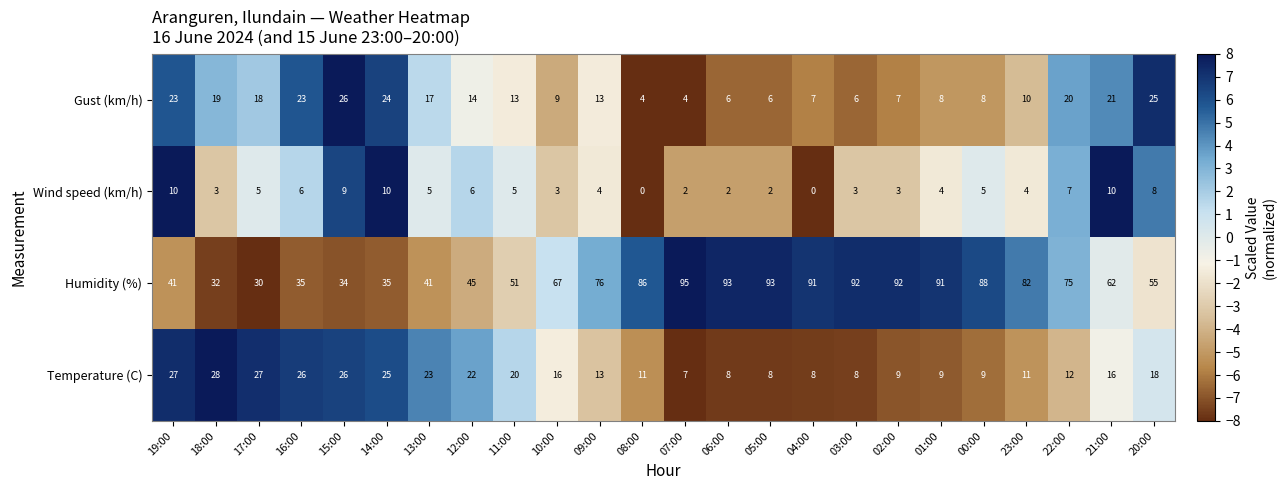

List the series in order of their peak value, highest first.

Humidity (%), Temperature (C), Gust (km/h), Wind speed (km/h)